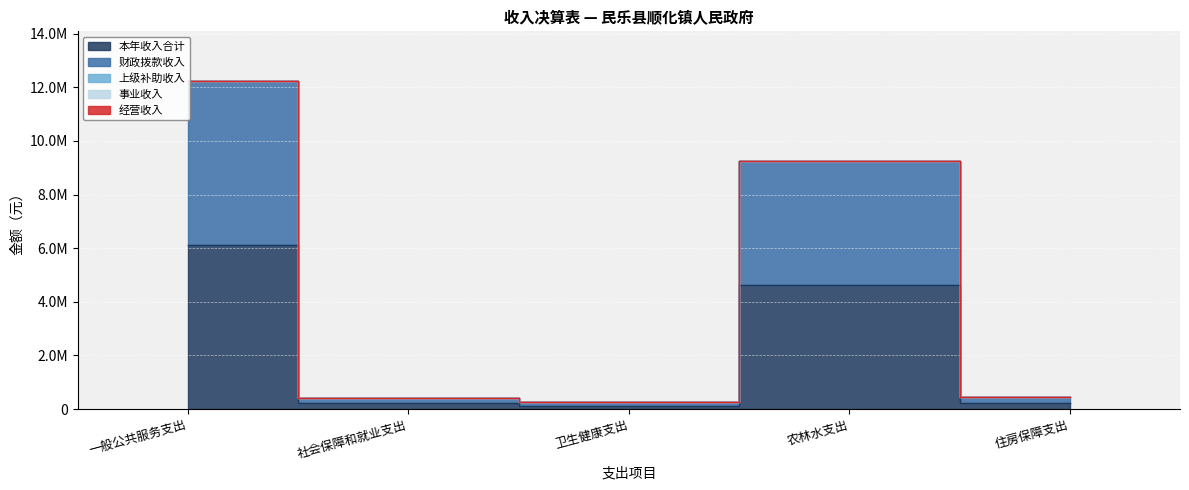

True or false: 本年收入合计 and 事业收入 intersect in this chart.

False